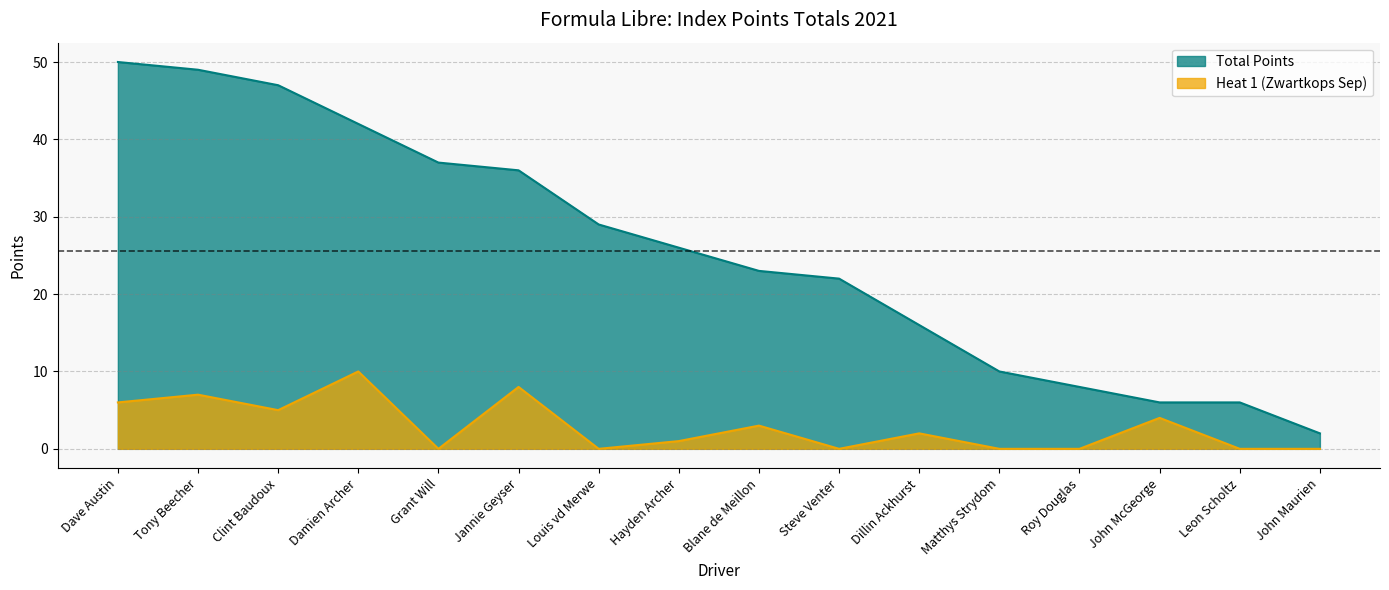

What is the sum of all Heat 1 (Zwartkops Sep) values?

46